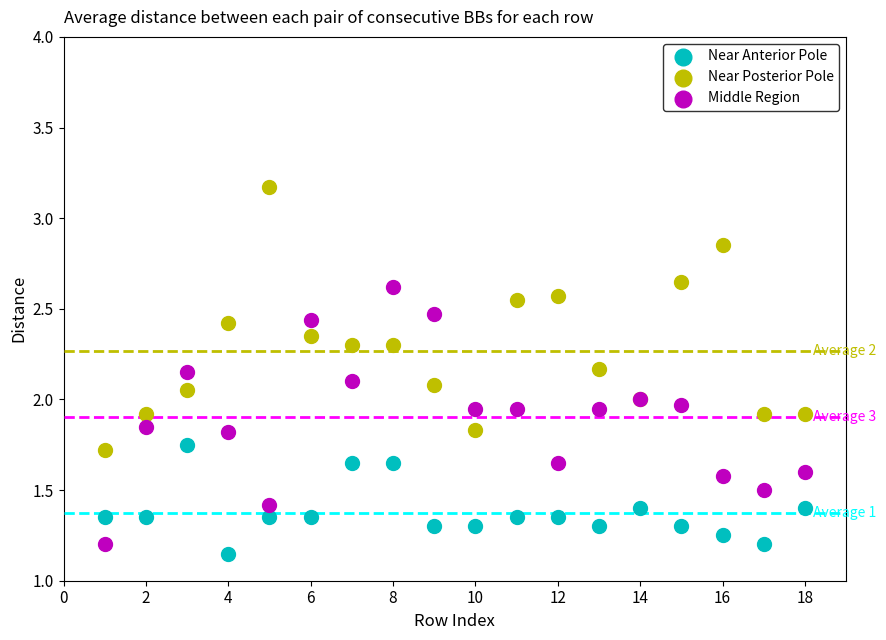

Which series has the widest spread of Y values?

Near Posterior Pole